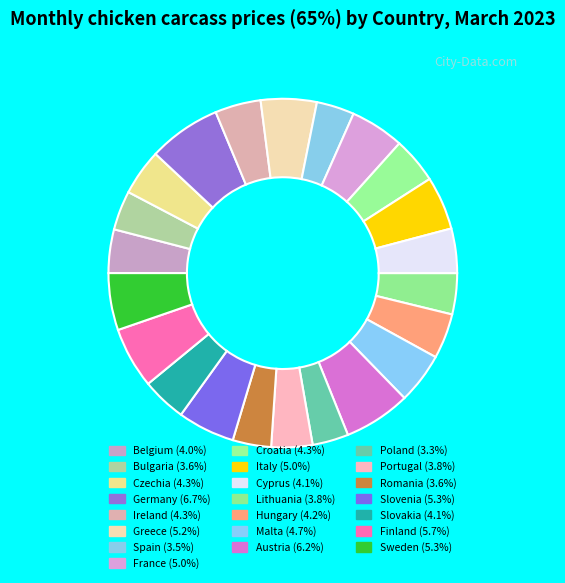

Does any single category account for the majority?

No